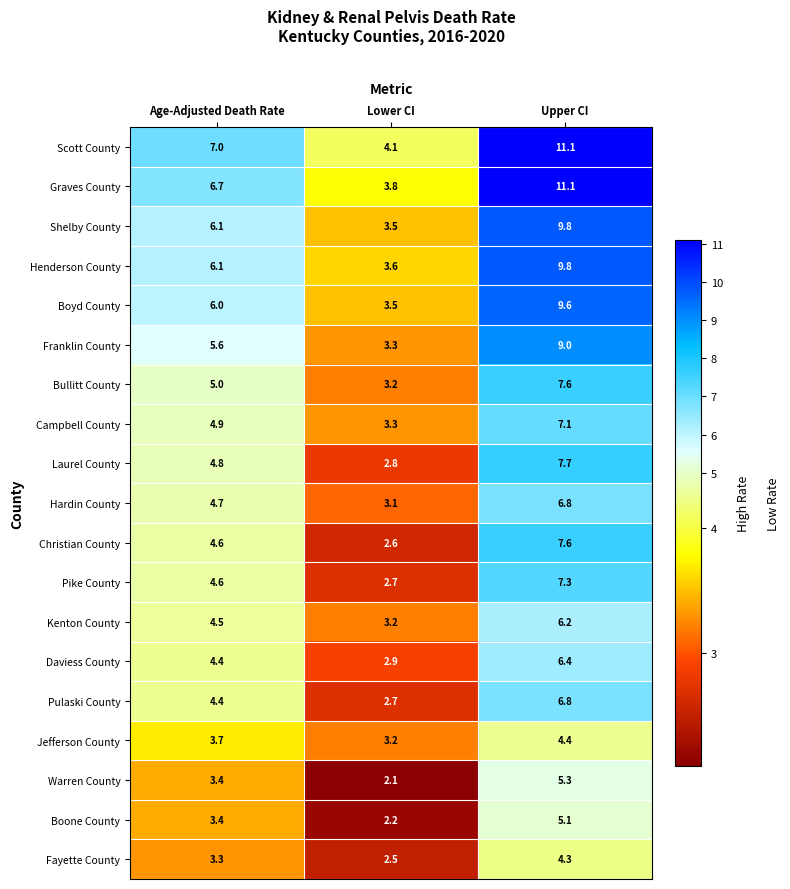

What is the sum of all Pike County values?

14.6